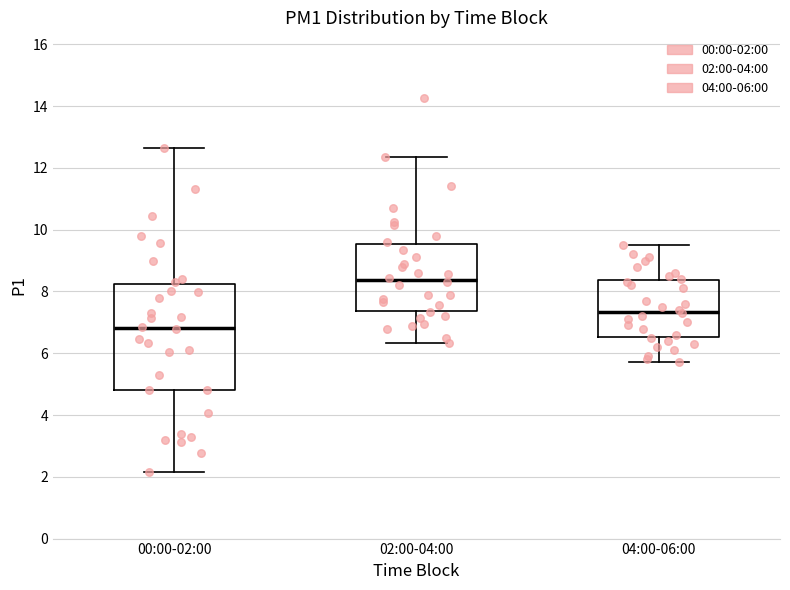

Where is the upper edge of the box for 04:00-06:00 on the y-axis? The values are not printed on the chart, so give them approximately, as read against the axis.

8.4